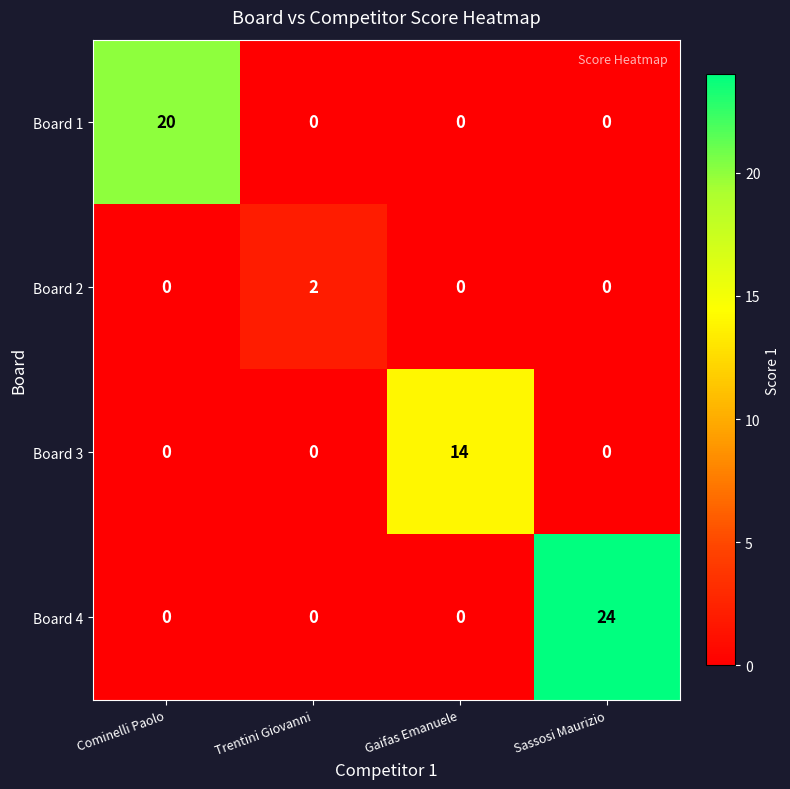

Which series has the largest range (max minus min)?

Board 4